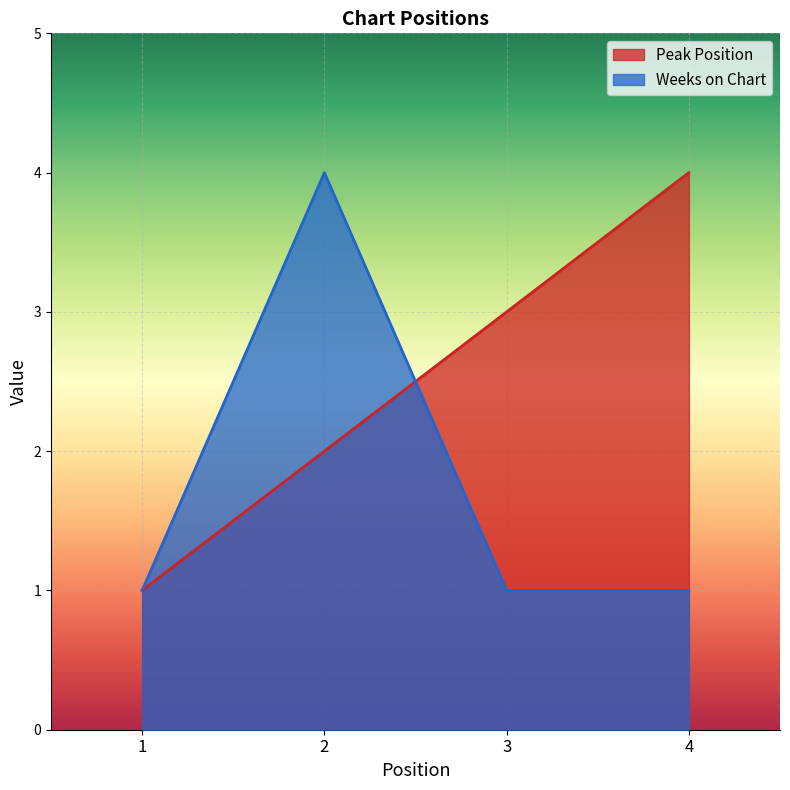

True or false: Weeks on Chart has a value of 1 at 1.

True